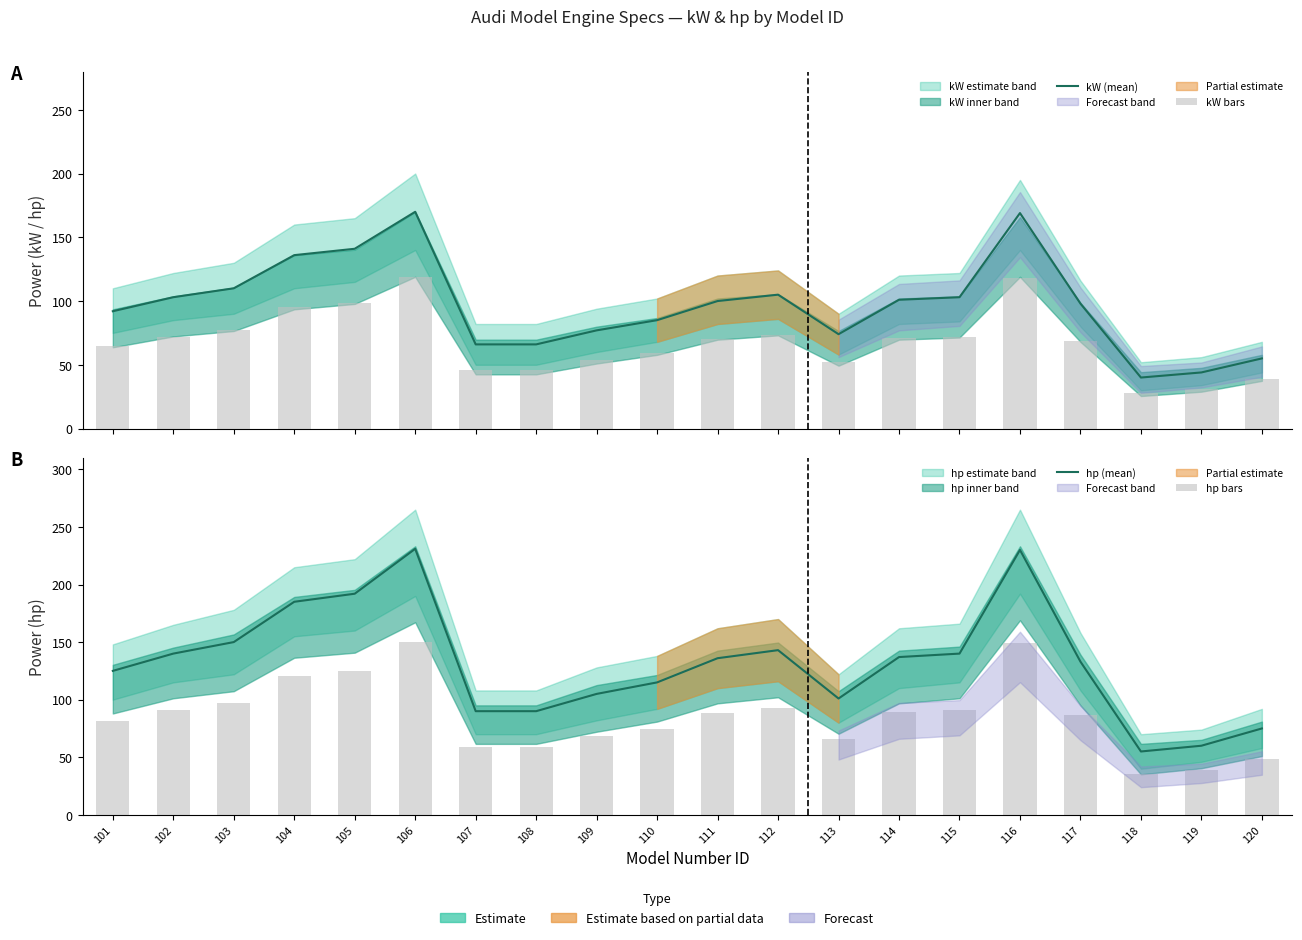

What is the value of the kW bars bar at the 6th from the left?

119.0